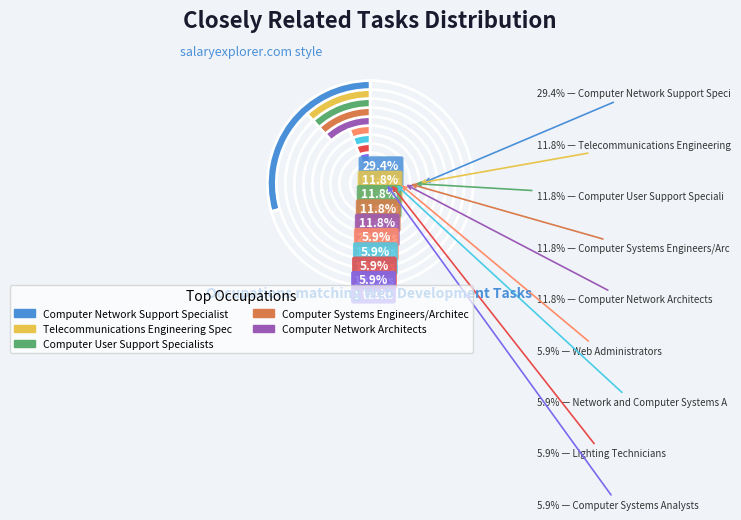

How many slices are in this pie chart?

9